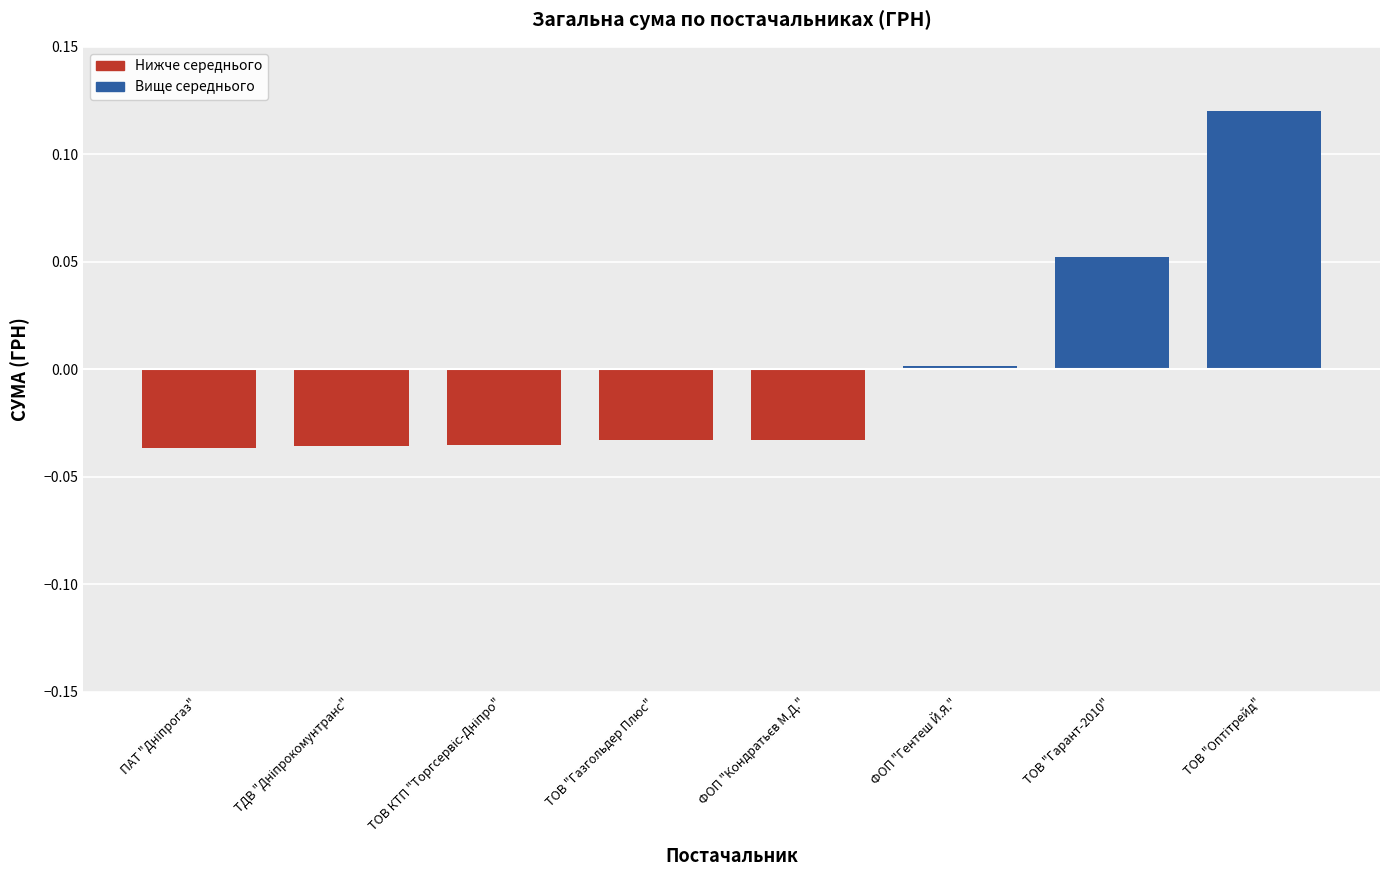

The value at ТОВ "Газгольдер Плюс" is -0.0. True or false?

True